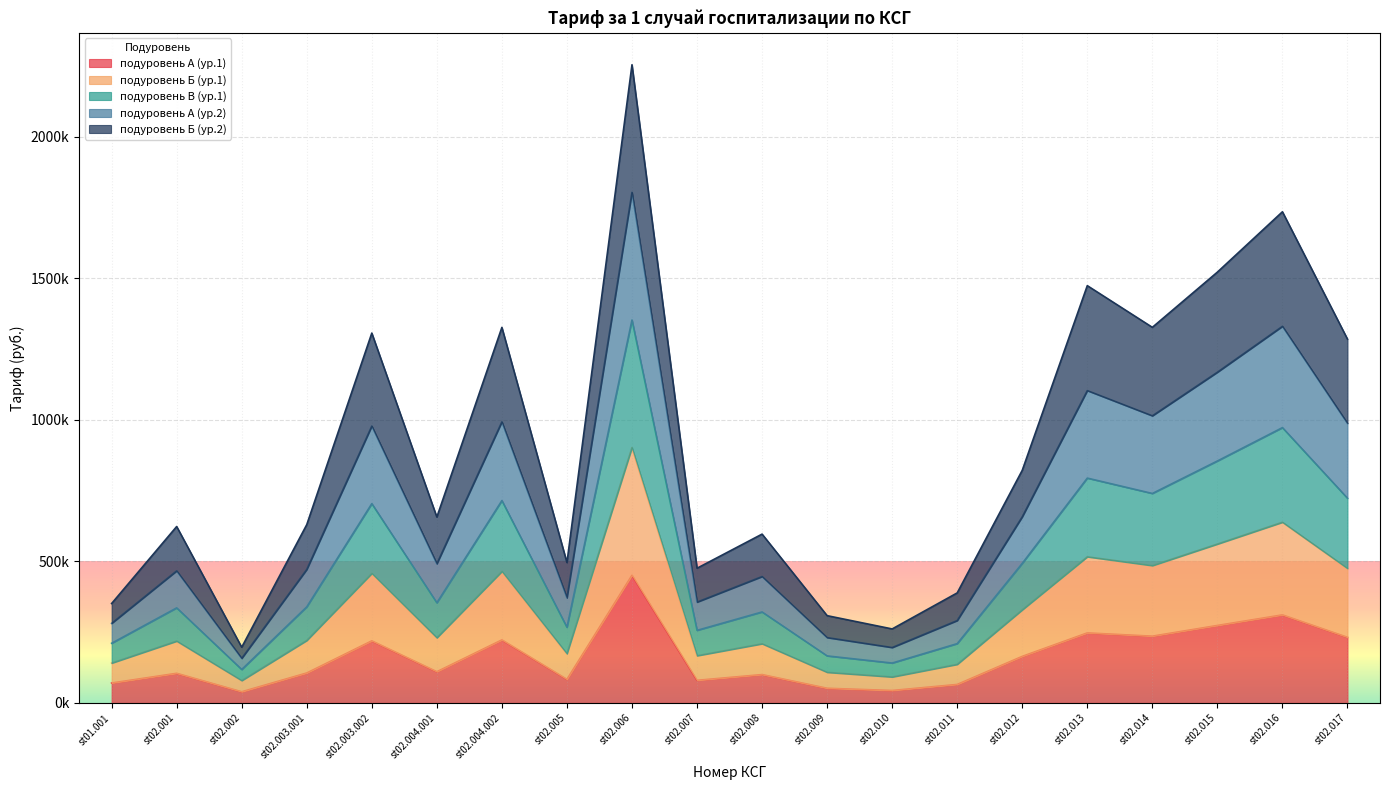

What are all the series names shown in the legend?

подуровень А (ур.1), подуровень Б (ур.1), подуровень В (ур.1), подуровень А (ур.2), подуровень Б (ур.2)